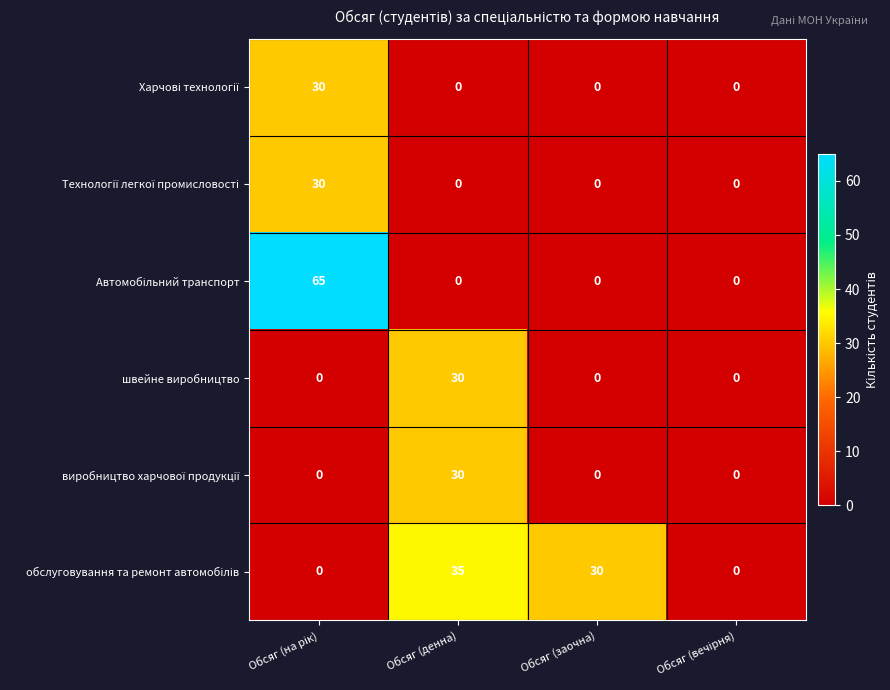

Is it true that швейне виробництво equals 0 at Обсяг (заочна)?

True